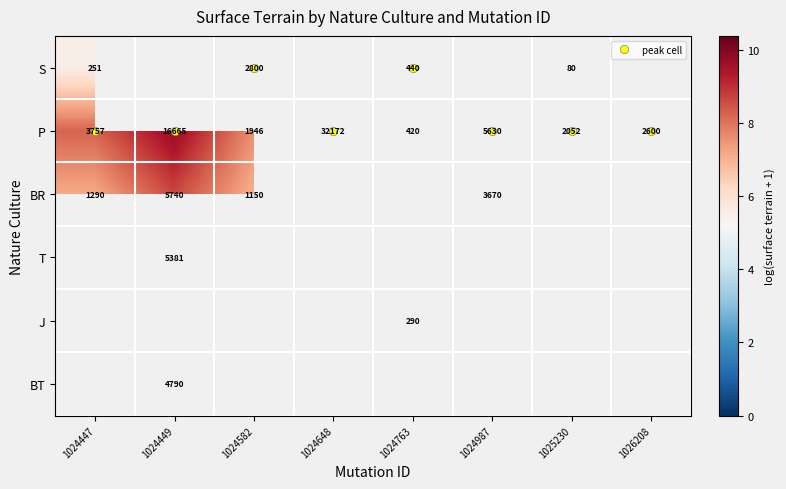

True or false: P has a value of 7.6 at 1024582.

True